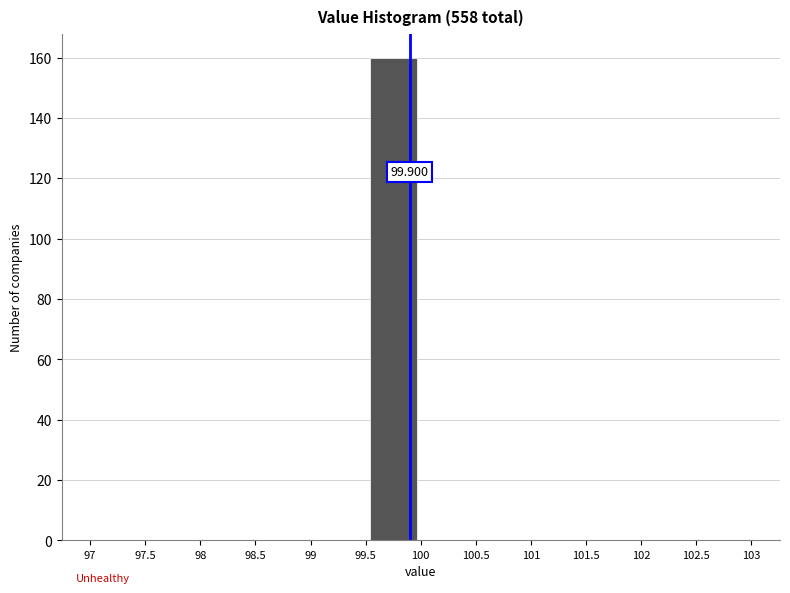

Over which range of the x-axis is the bar tallest?

99.5 to 100